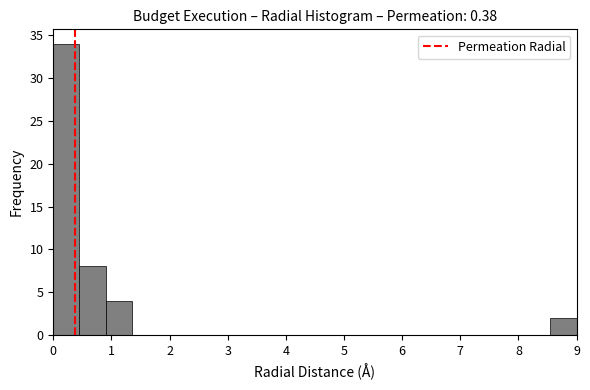

Which range on the x-axis has the tallest bar?

0.00 to 0.45